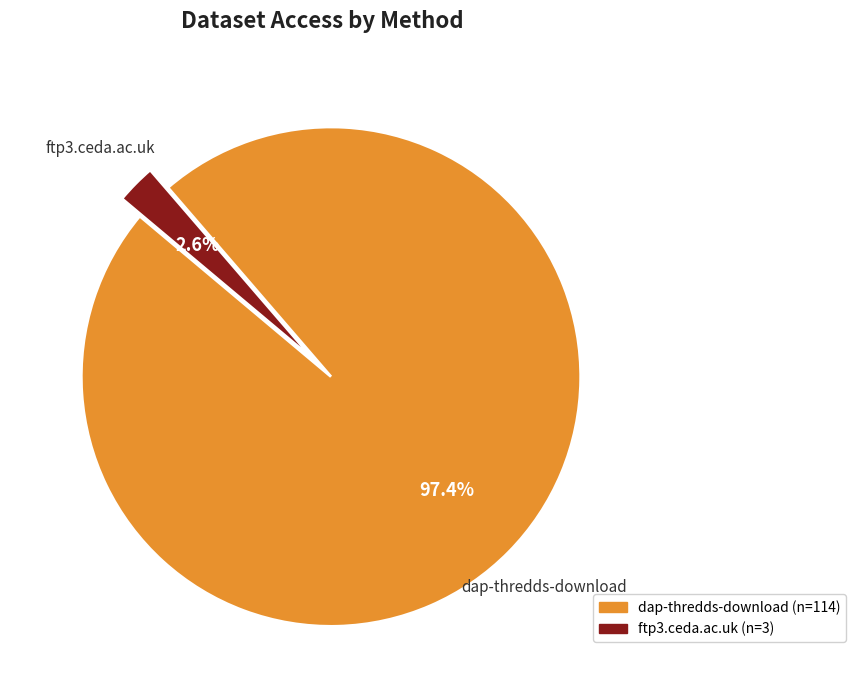

The dap-thredds-download slice represents 97% of the pie. True or false?

True